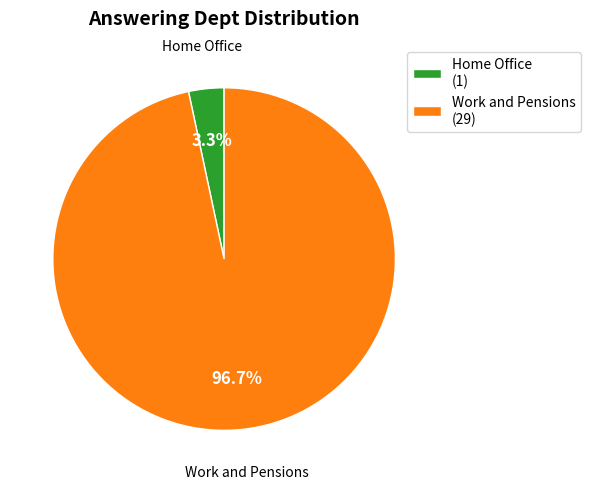

True or false: Home Office accounts for 3% of the total.

True